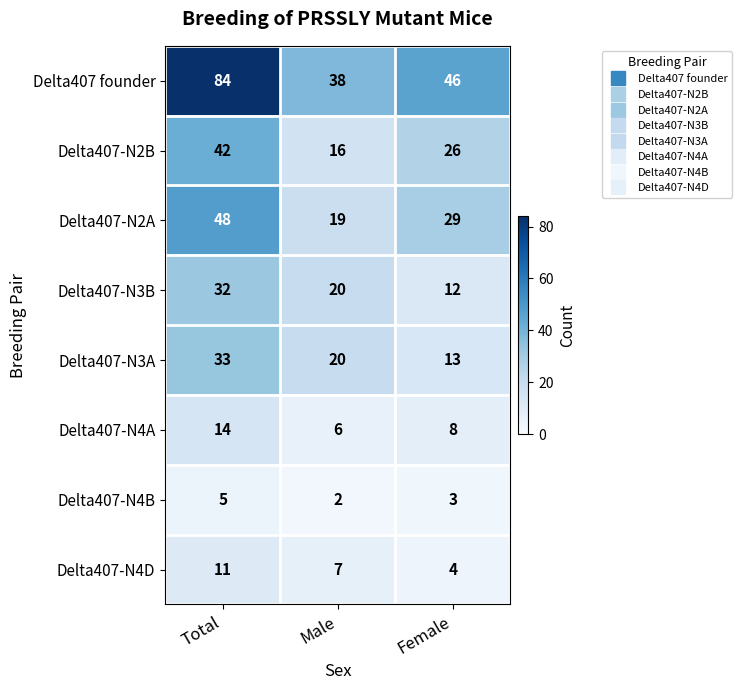

The value of Delta407-N3A at Total is 54. True or false?

False